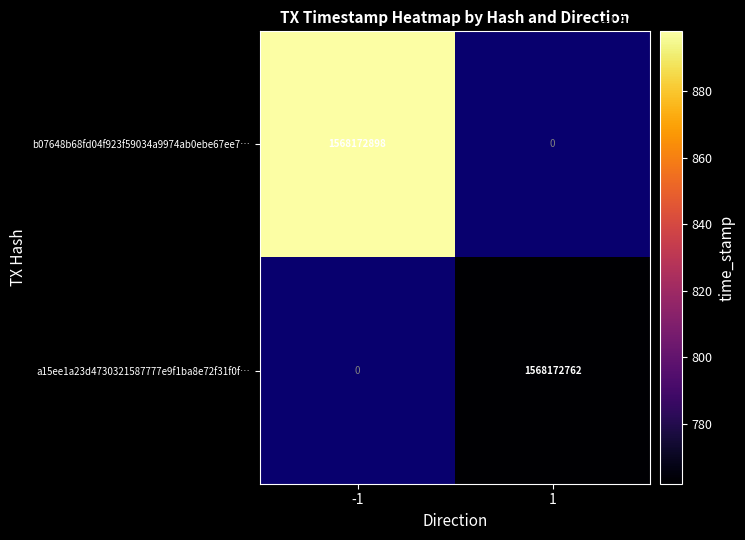

What is the sum of the a15ee1a23d4730321587777e9f1ba8e72f31f0f values at -1 and 1?

1568172762